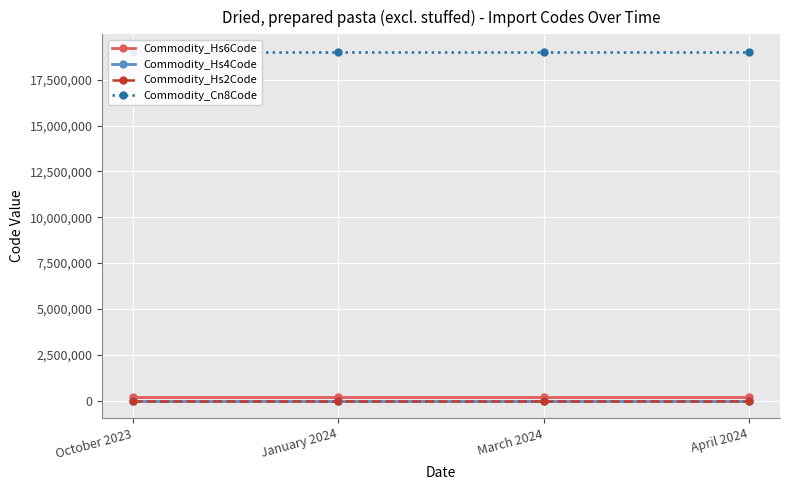

Does the chart display data point markers on the line(s)?

Yes